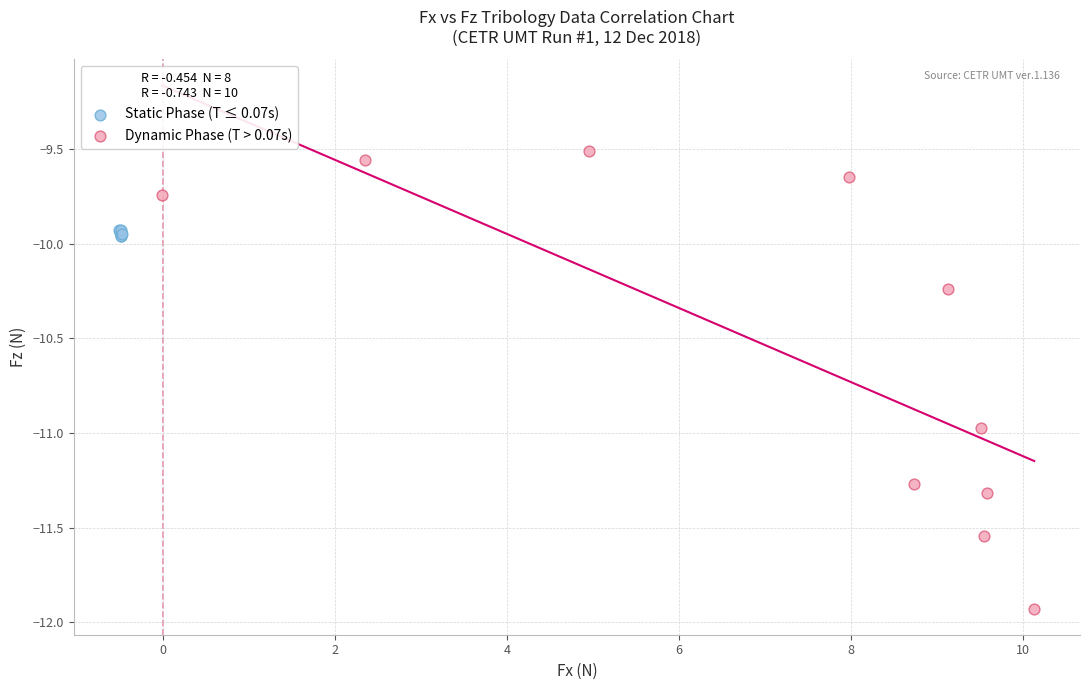

Which series has the largest Y range (max minus min)?

Dynamic Phase (T > 0.07s)